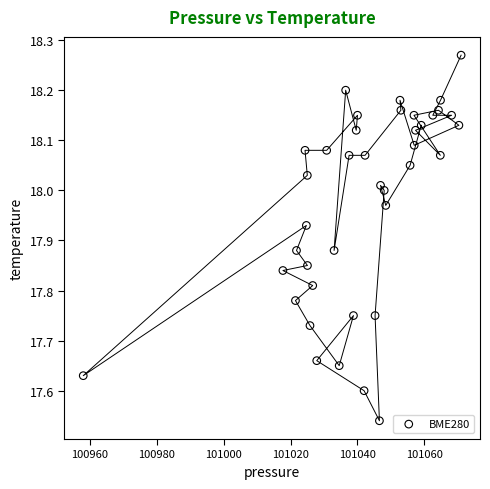

What is the range of Y values (max minus min)?

0.7